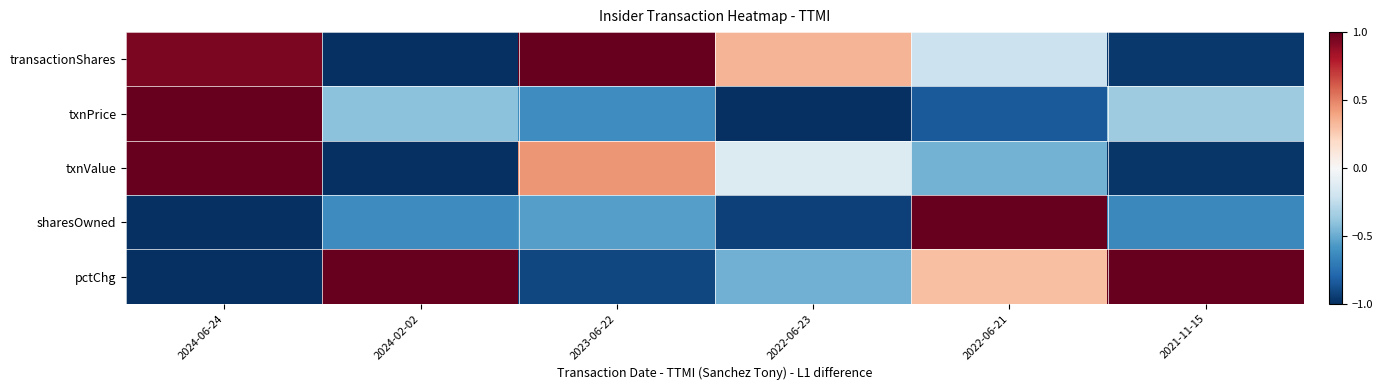

How many data points does each series have?

6